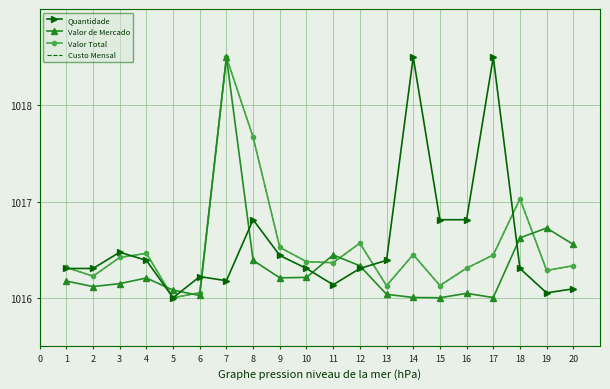

What is the difference between the maximum and second lowest values in the Valor Total series?

2.4